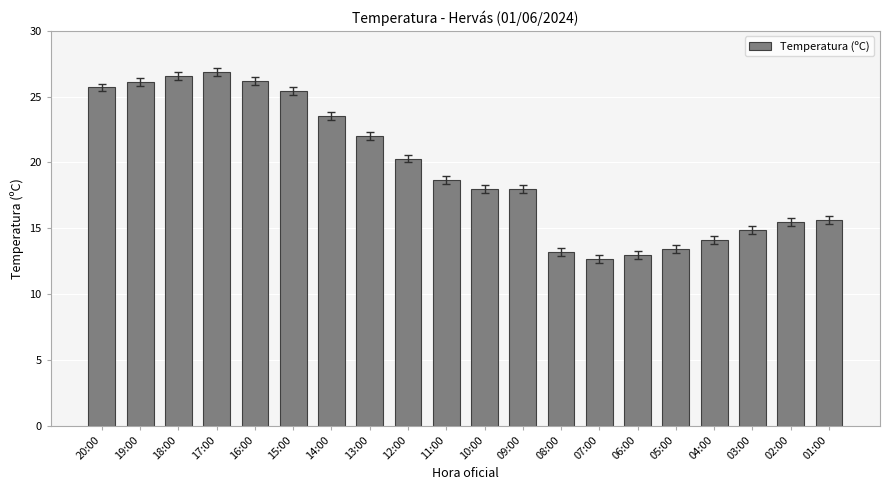

What is the ratio of the value at 03:00 to the value at 16:00?

0.6